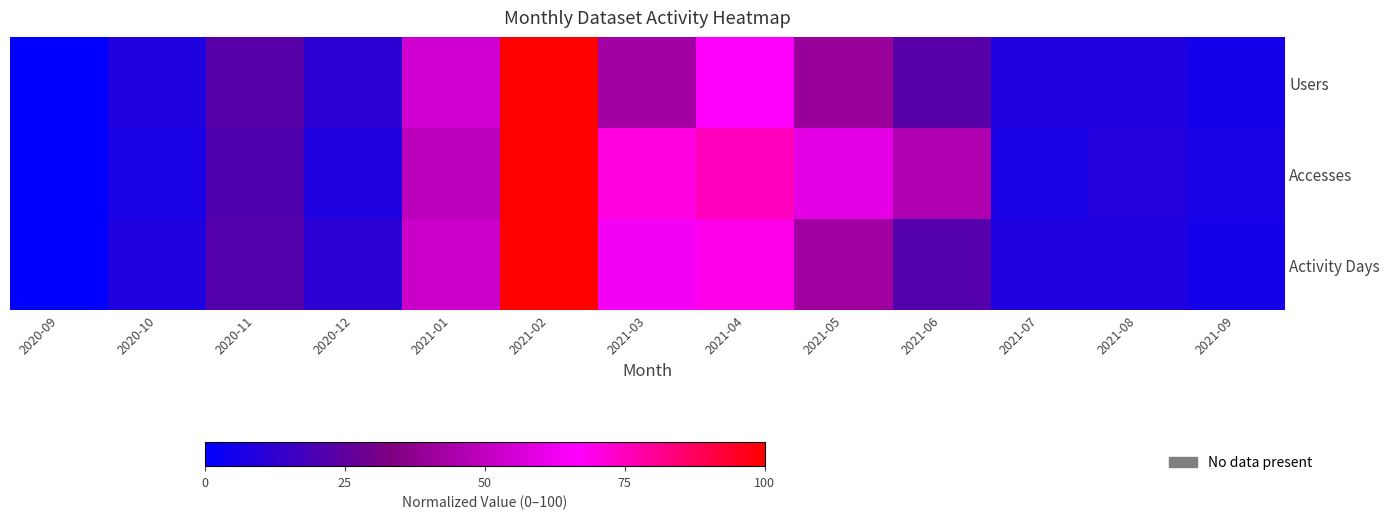

Between 2020-10 and 2021-03, which series saw the biggest shift?

Accesses